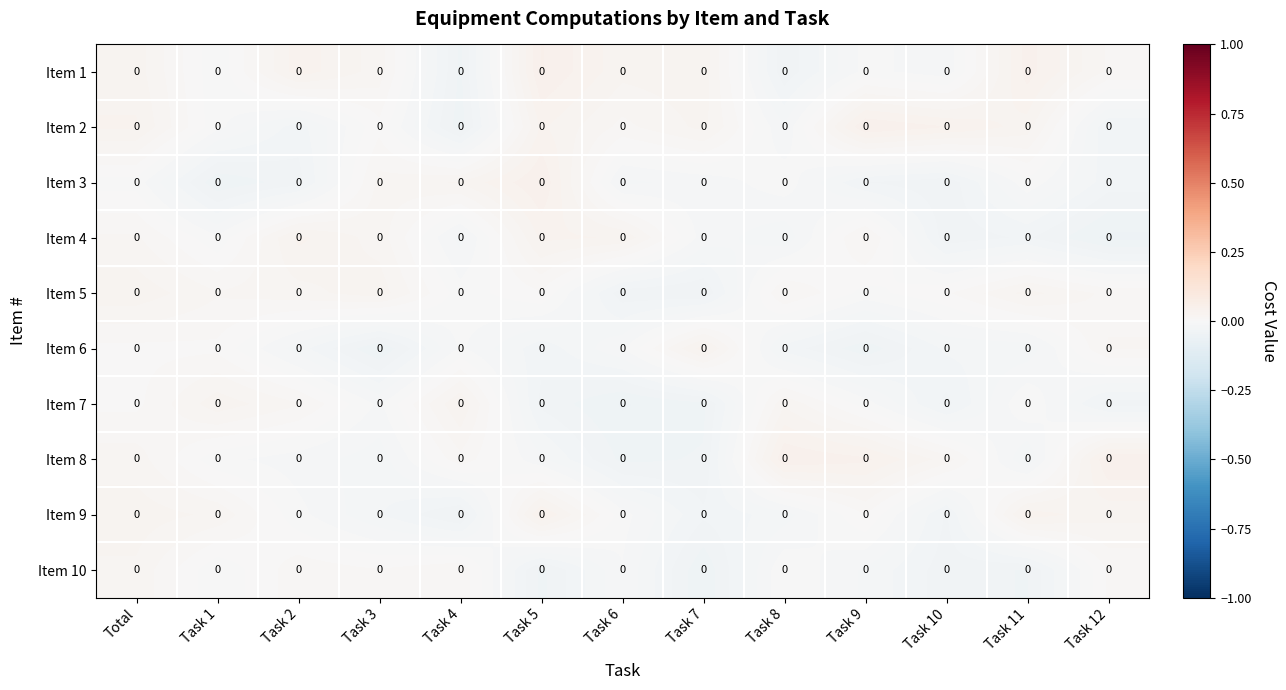

How many positive values does the Item 2 series have?

8